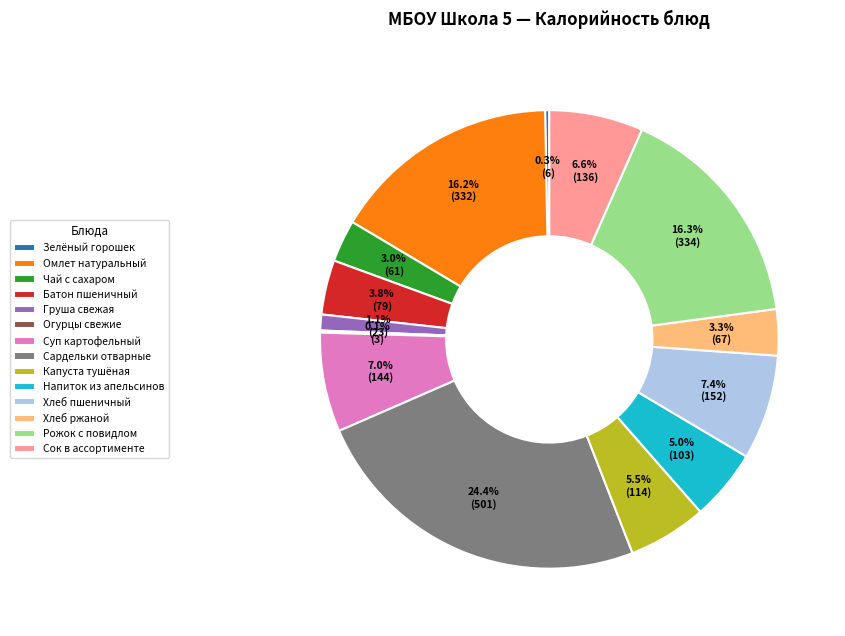

To the nearest percent, what portion does Батон пшеничный represent?

4%